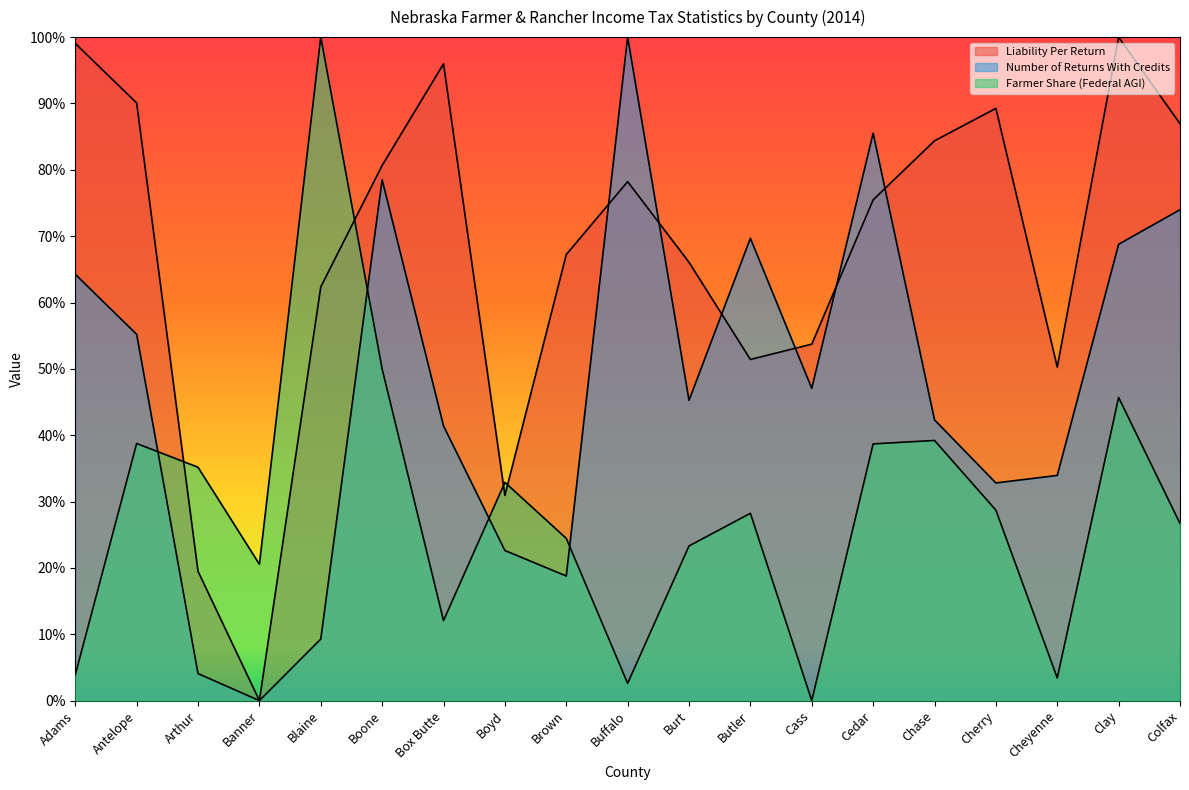

Which series has the largest range (max minus min)?

Liability Per Return